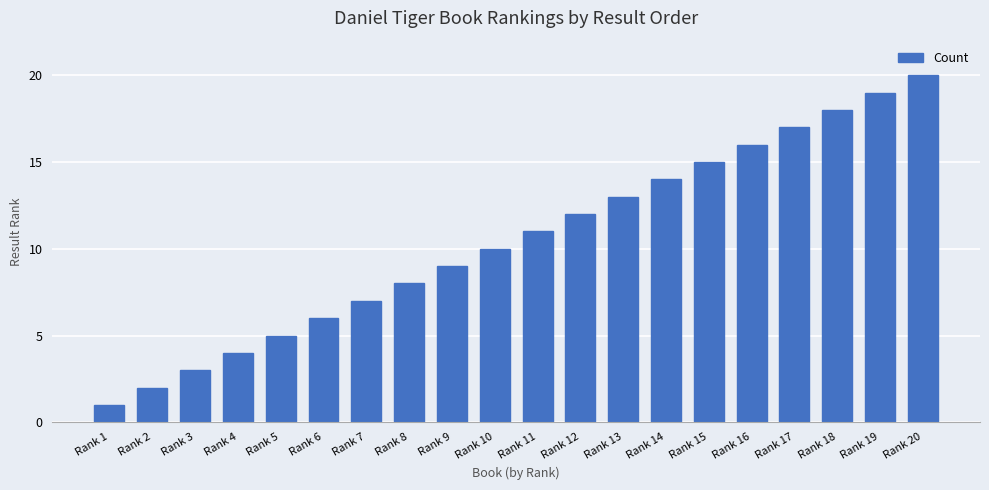

Rank the categories by value from lowest to highest.

Rank 1, Rank 2, Rank 3, Rank 4, Rank 5, Rank 6, Rank 7, Rank 8, Rank 9, Rank 10, Rank 11, Rank 12, Rank 13, Rank 14, Rank 15, Rank 16, Rank 17, Rank 18, Rank 19, Rank 20